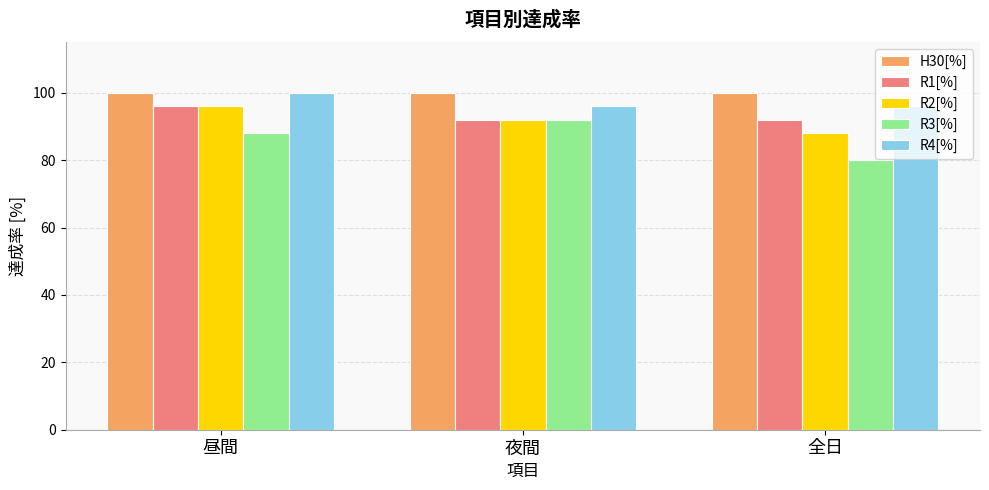

Reading left to right, extract all data points from this chart.

H30[%]: 昼間=100	夜間=100	全日=100
R1[%]: 昼間=96	夜間=92	全日=92
R2[%]: 昼間=96	夜間=92	全日=88
R3[%]: 昼間=88	夜間=92	全日=80
R4[%]: 昼間=100	夜間=96	全日=96